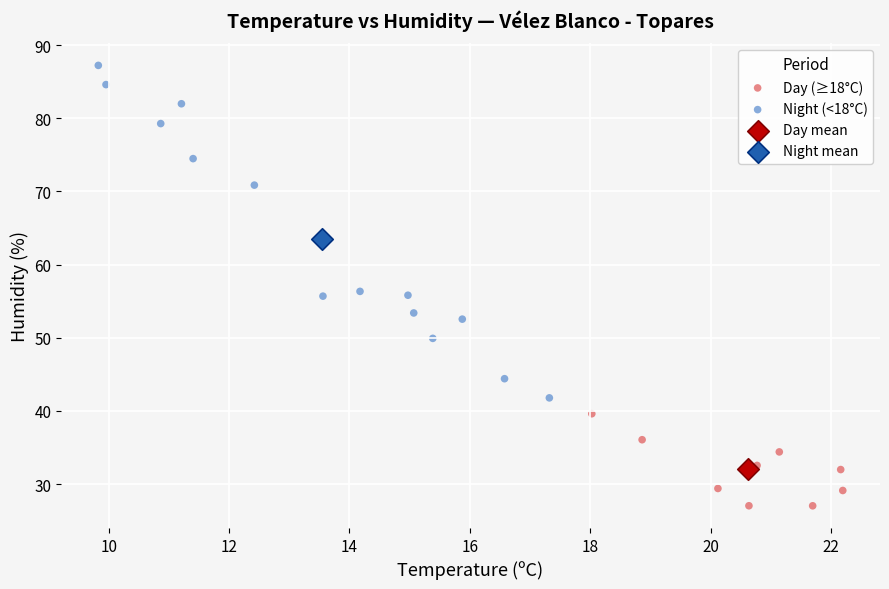

What are all the series names shown in the legend?

Day (≥18°C), Night (<18°C), Day mean, Night mean